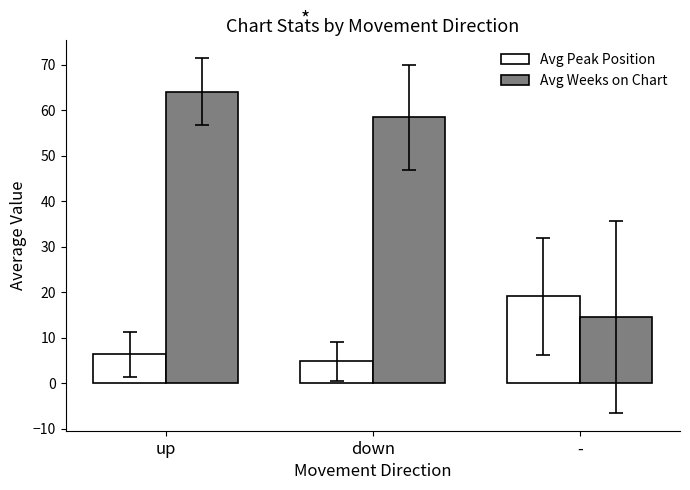

How many data points in Avg Peak Position are less than 6?

1